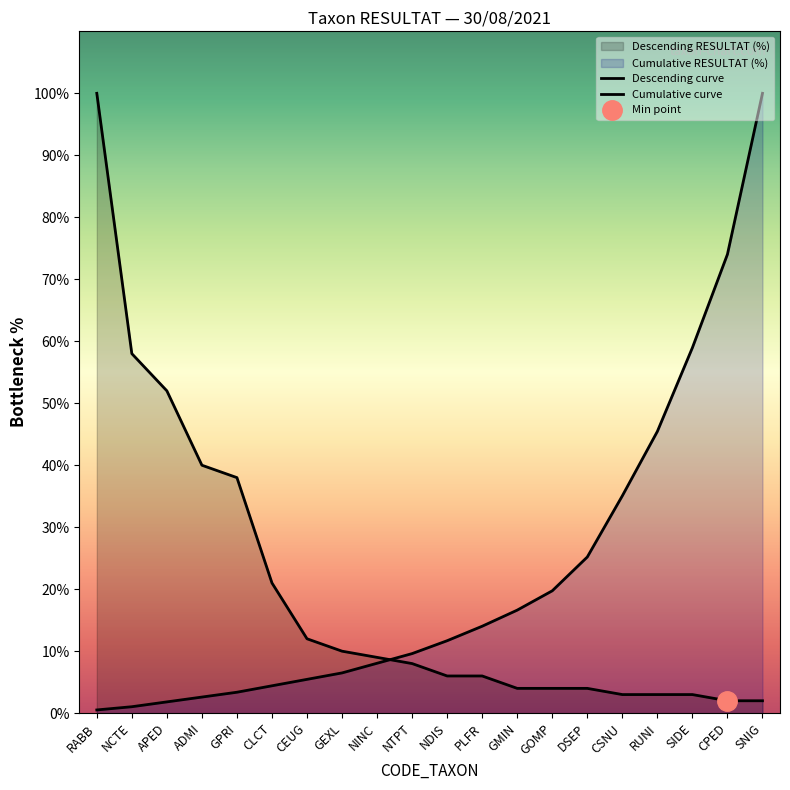

After their last crossing, which series has the higher values: Descending curve or Cumulative curve?

Cumulative curve